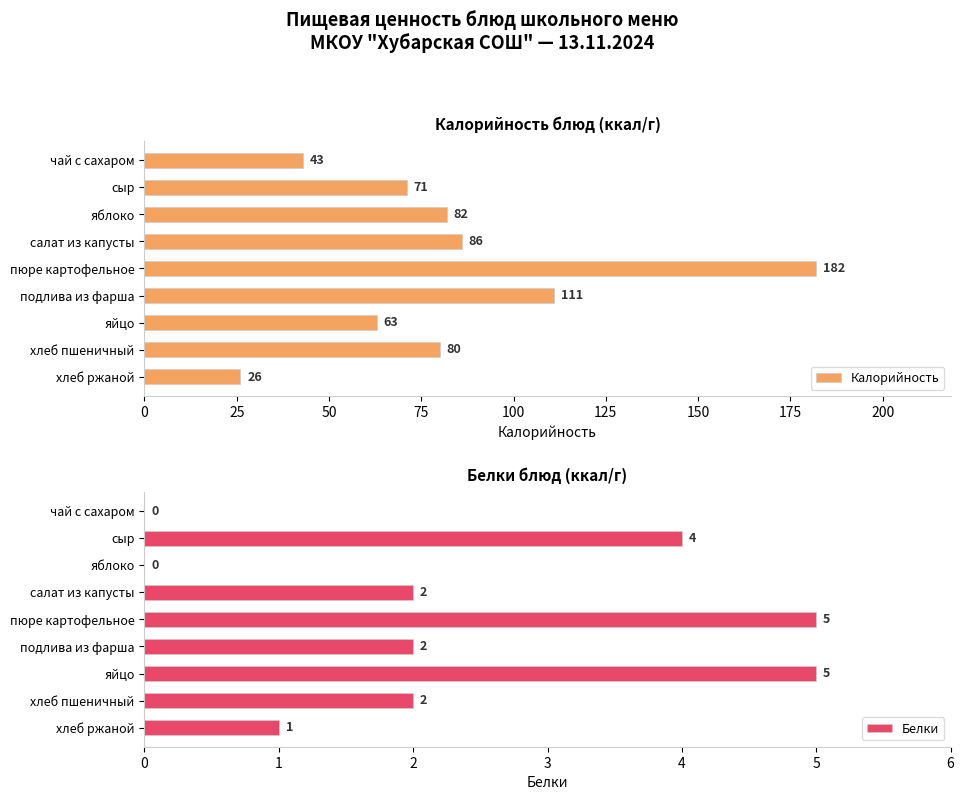

What is the greatest value displayed?

182